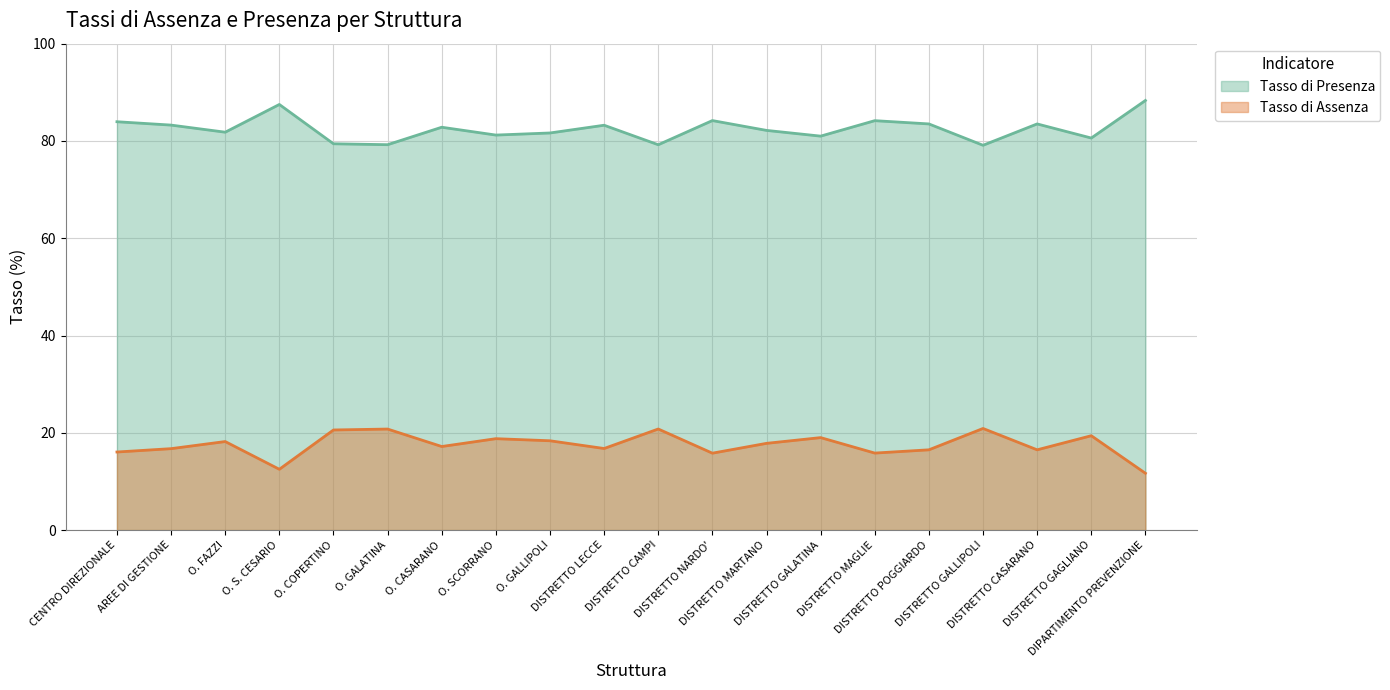

At how many categories does at least one series exceed 43?

20